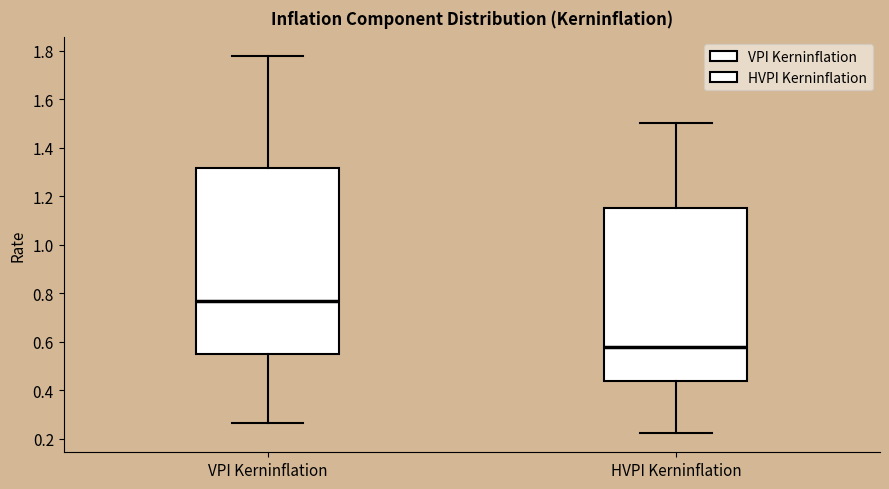

Reading left to right, read every box against the y-axis: the position of its median line, the range the box covers, and the ends of its whiskers. The values are not printed on the chart, so give them approximately, as read against the axis.

VPI Kerninflation: median 0.76, box 0.56 to 1.32, whiskers 0.26 to 1.78
HVPI Kerninflation: median 0.58, box 0.44 to 1.16, whiskers 0.22 to 1.50